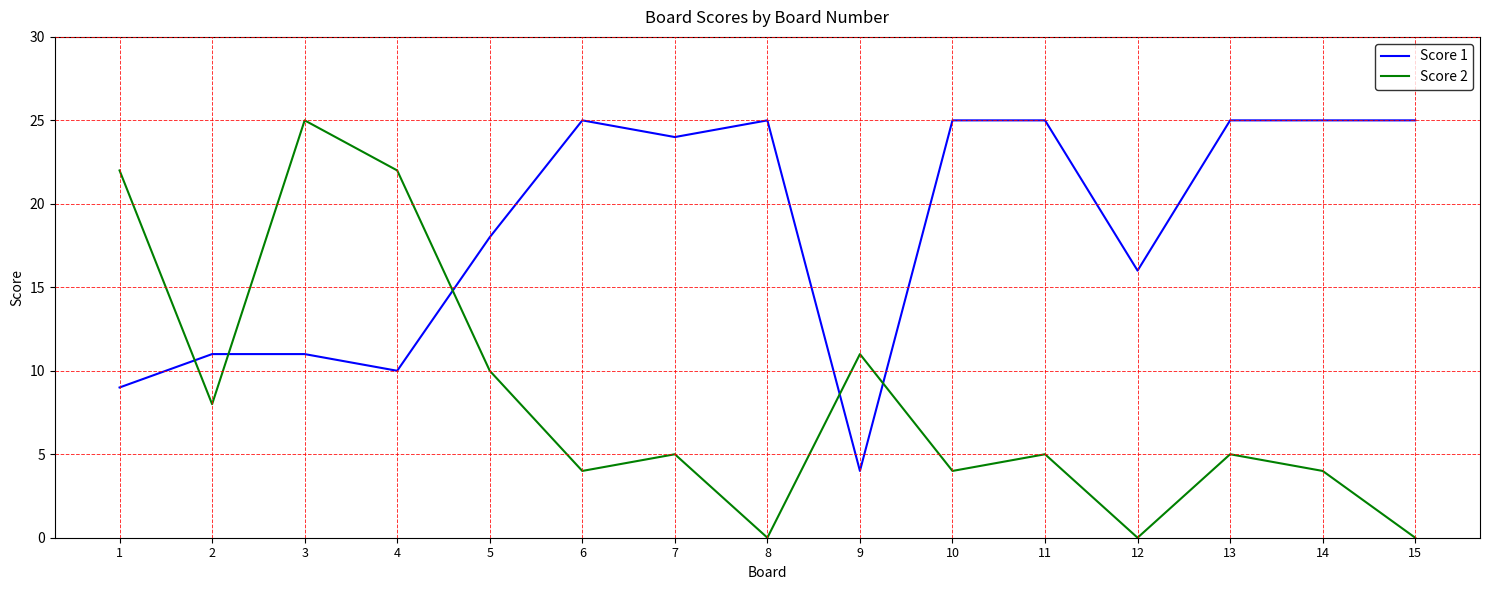

At which category is the sum across all series the highest?

3